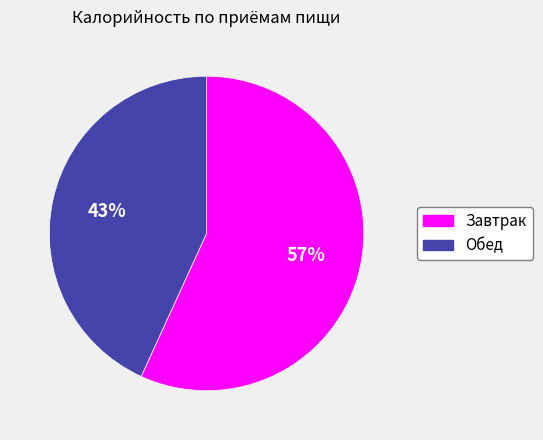

Combined, do Завтрак and Обед account for over 50%?

Yes